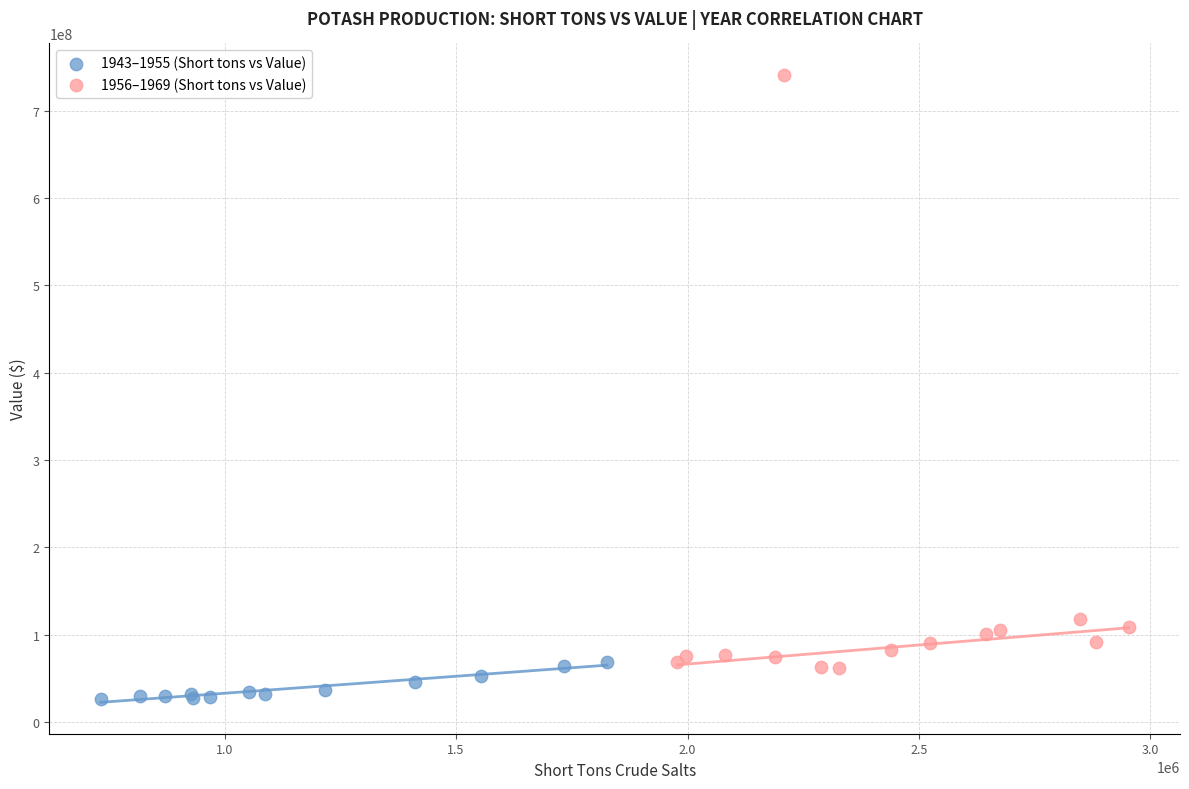

Which series contains the highest Y value?

1956–1969 (Short tons vs Value)